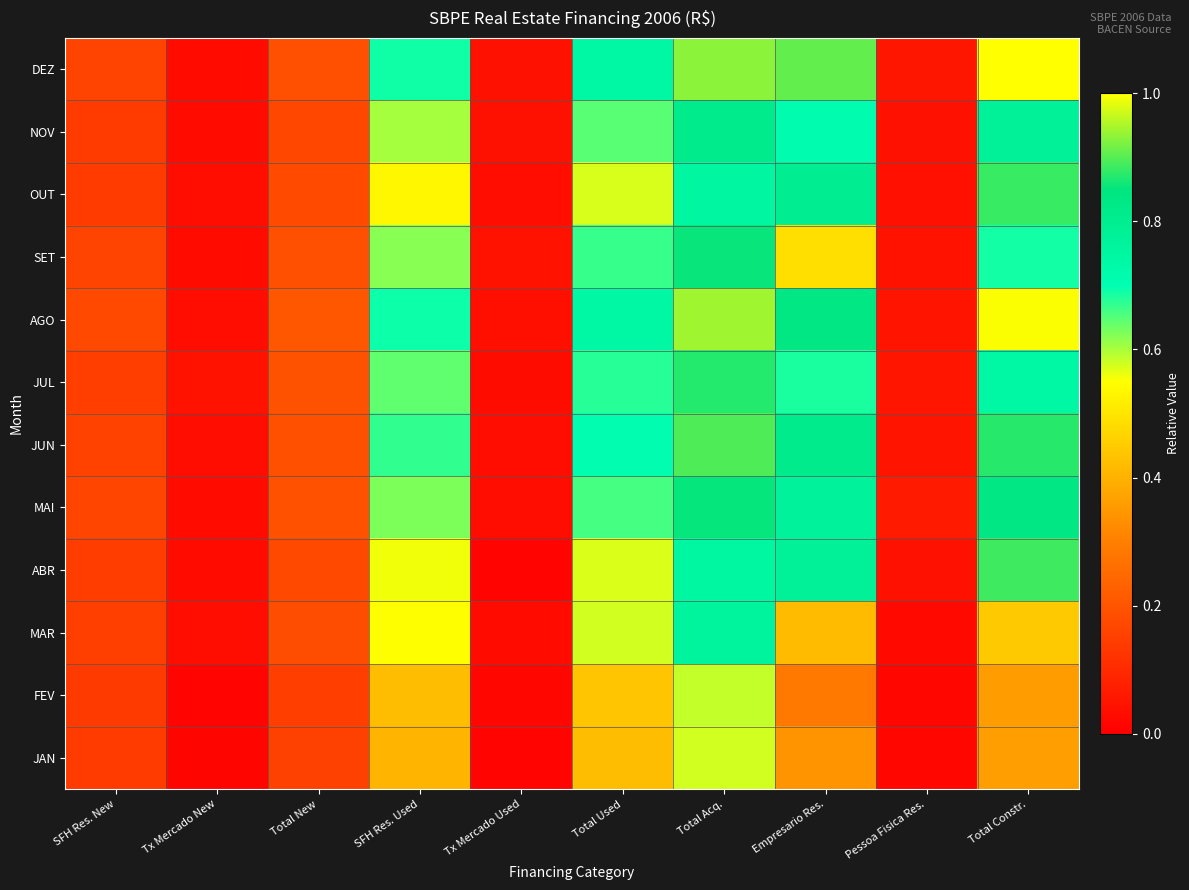

What is the total value across all series at Tx Mercado New?

0.3